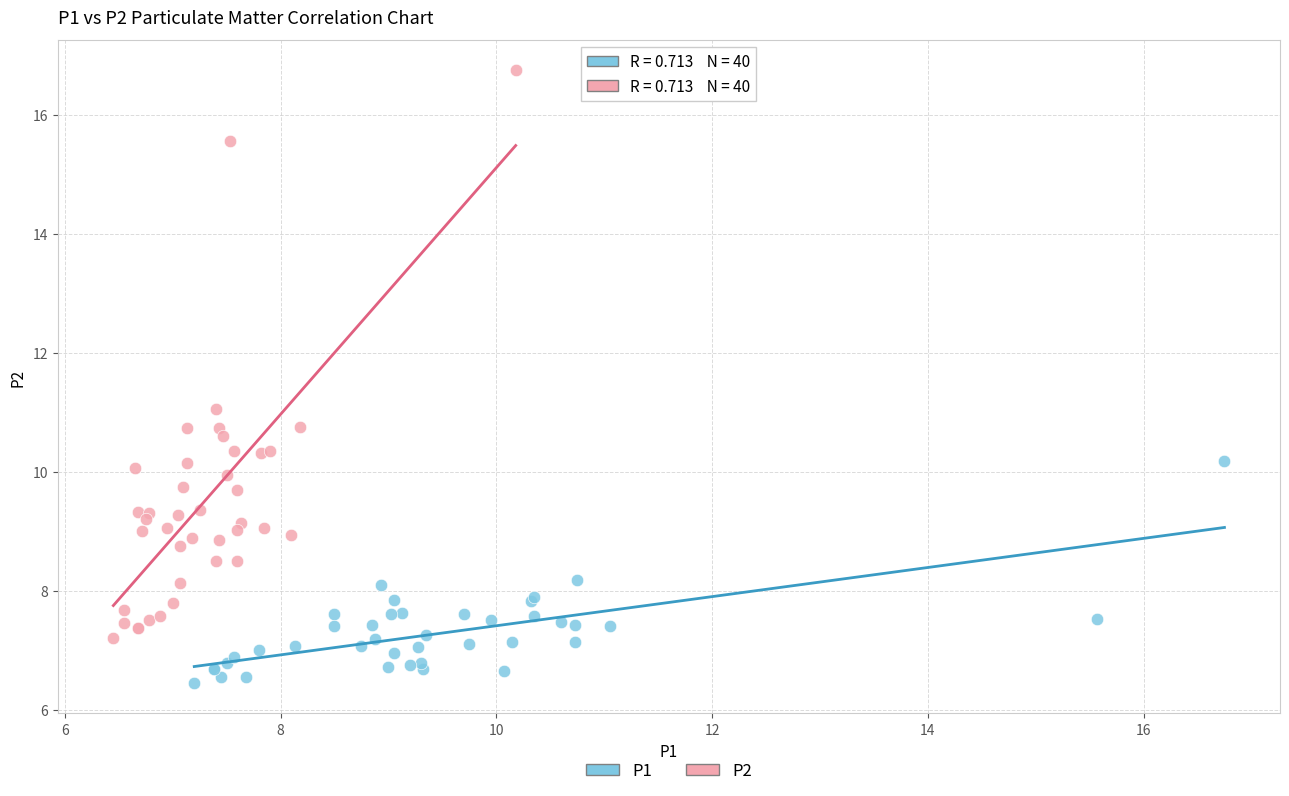

Which series reaches the maximum Y coordinate?

P2